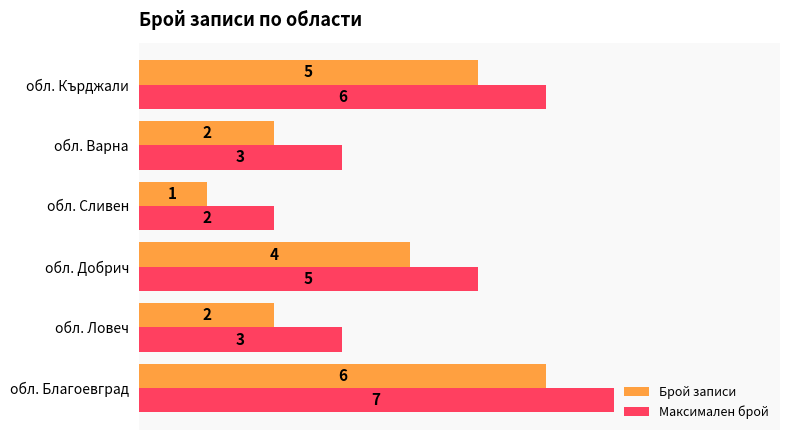

Which series has the largest total across all categories?

Максимален брой